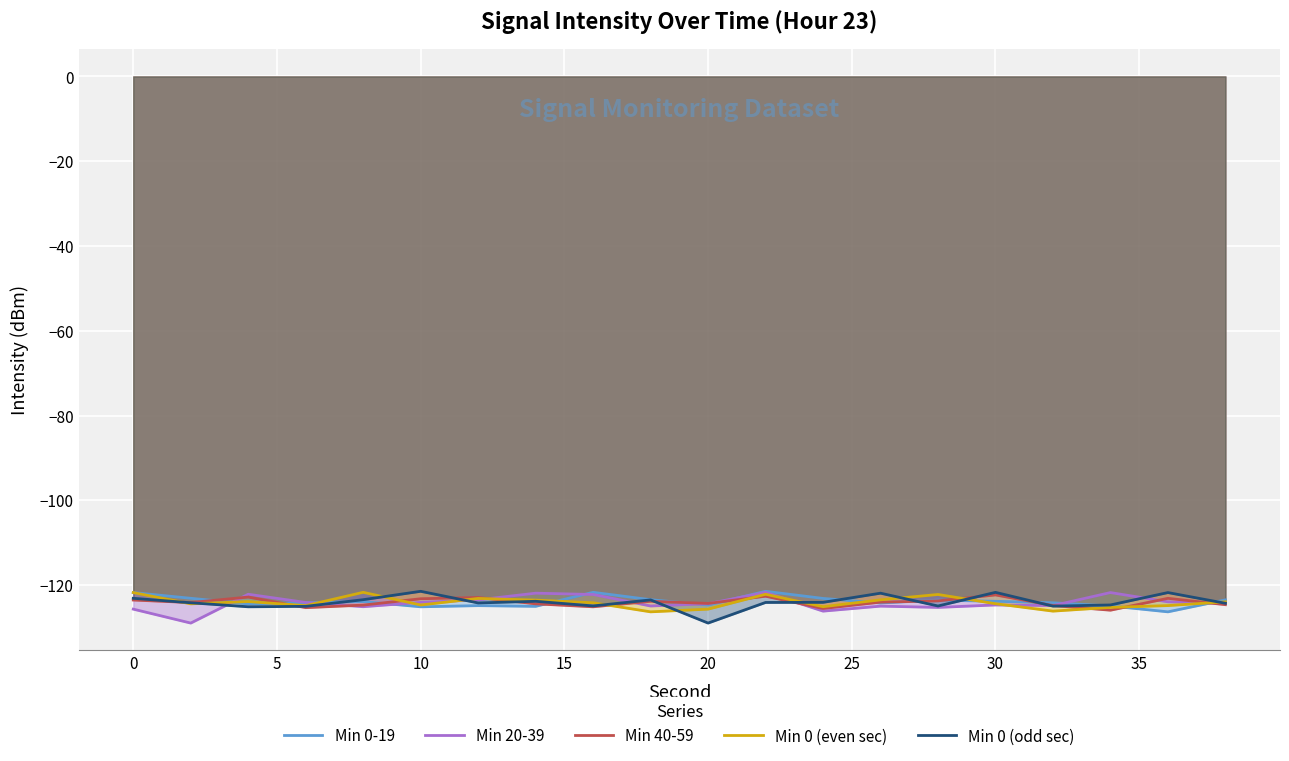

How many interior local peaks does the Min 40-59 series have?

6